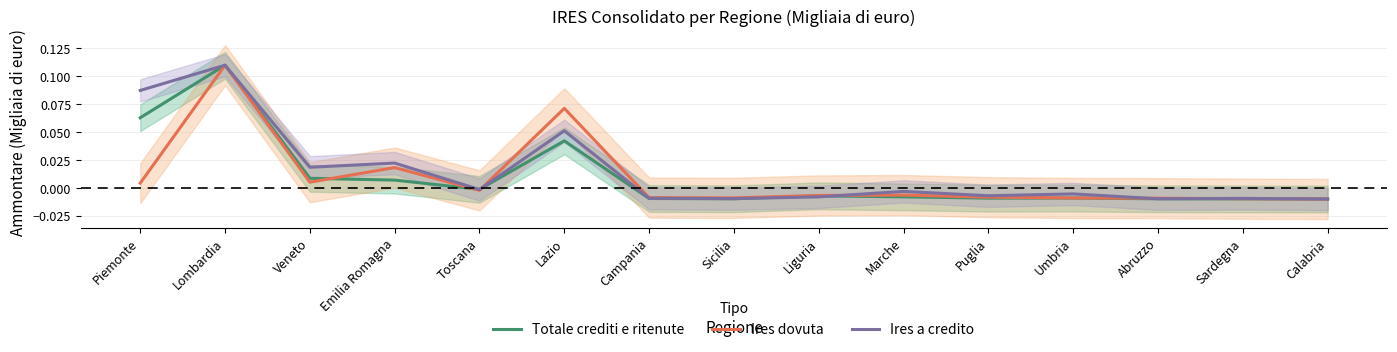

True or false: Ires a credito and Totale crediti e ritenute intersect in this chart.

True